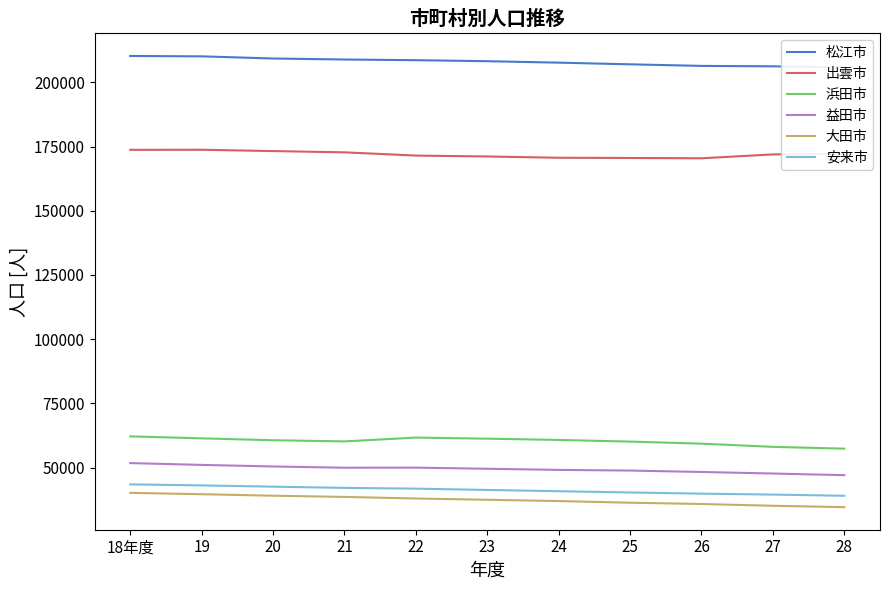

What is the highest value of the 浜田市 series?

62184